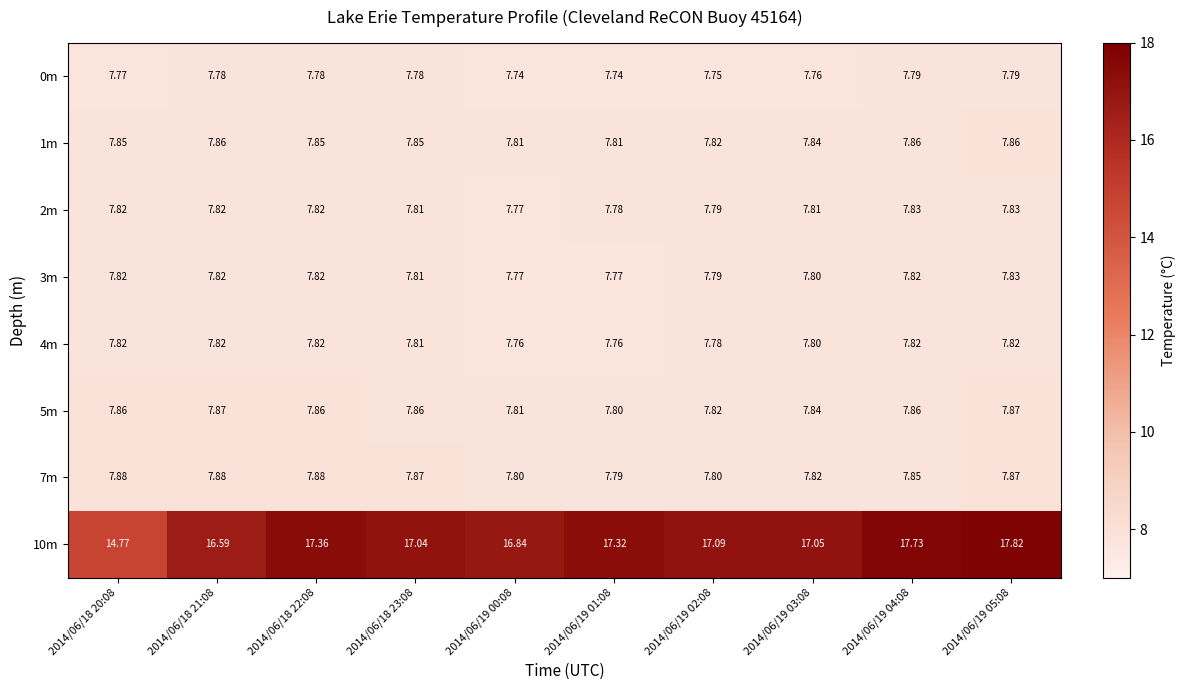

Count the number of categories in the chart.

10